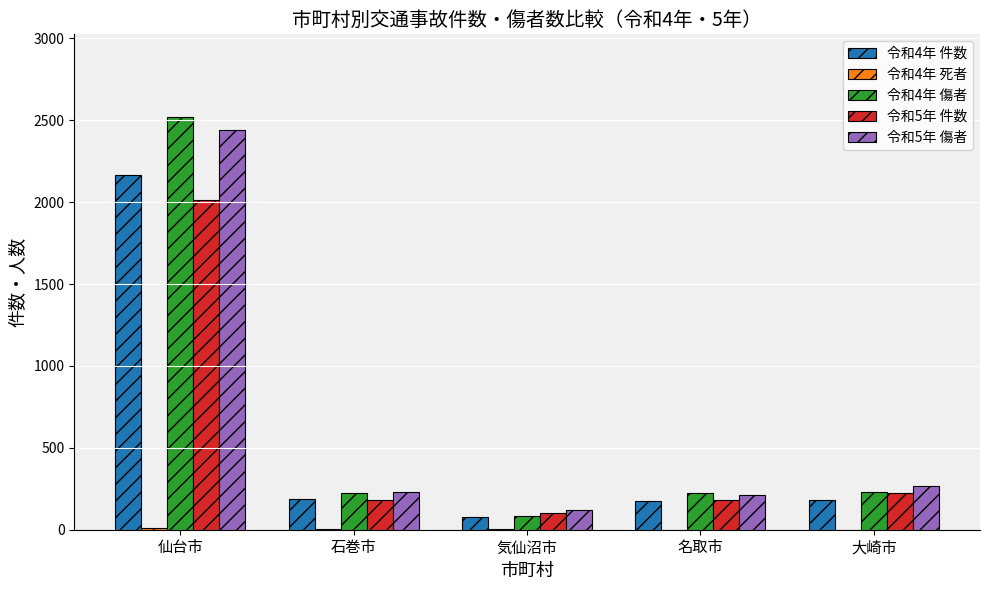

Is the value of 令和4年 傷者 at 大崎市 greater than the value of 令和5年 傷者 at 仙台市?

No